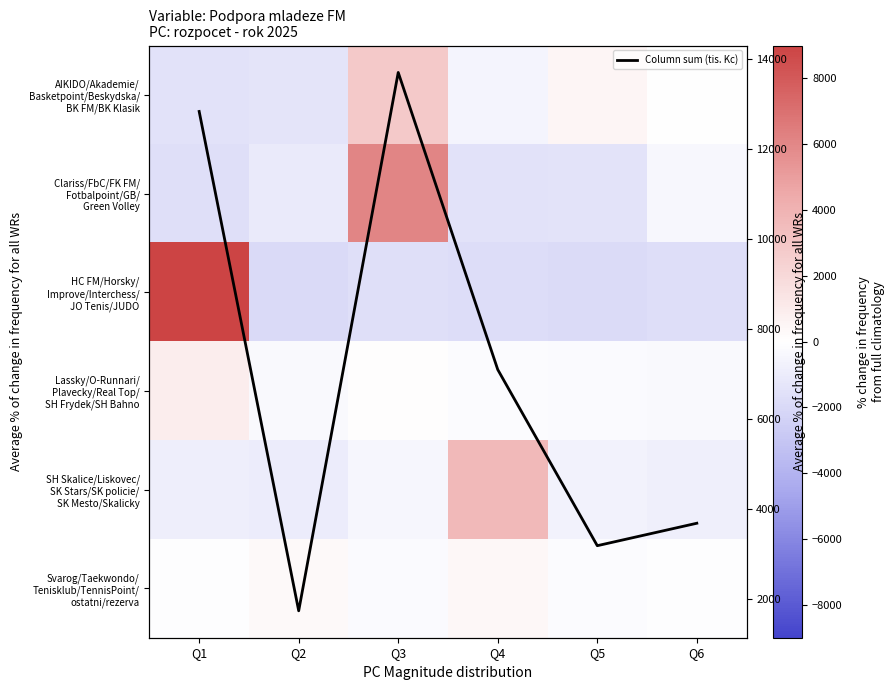

At which category is the sum across all series the highest?

Q3